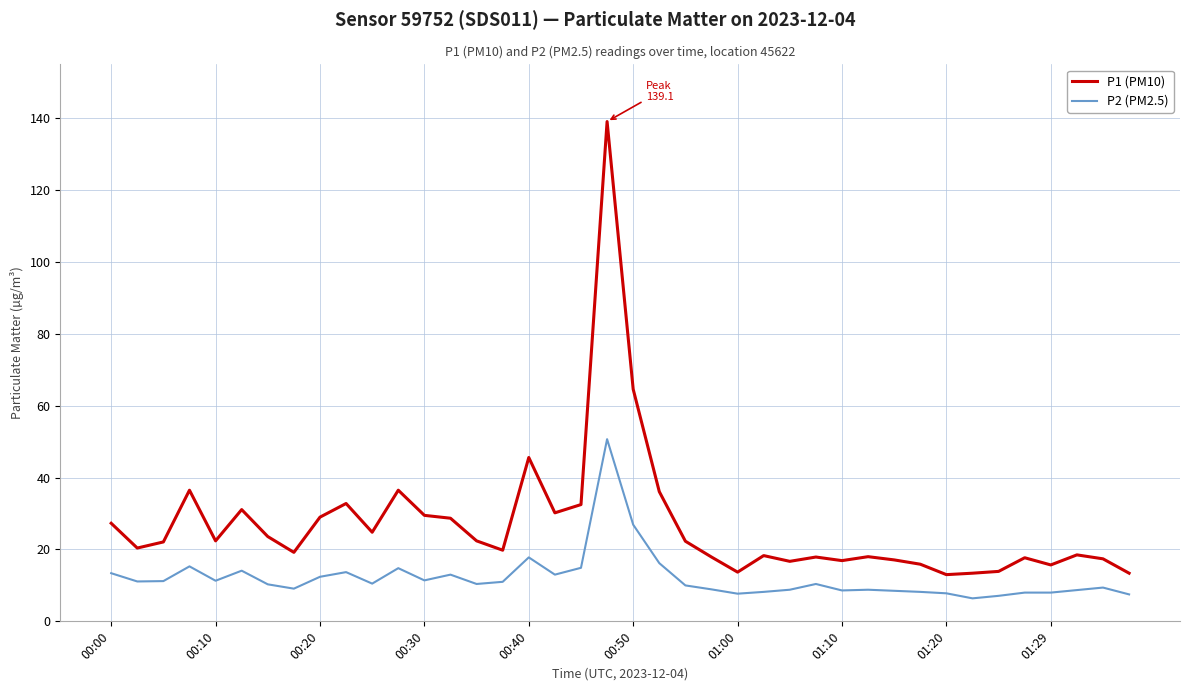

Rank the series by their maximum value, from highest to lowest.

P1 (PM10), P2 (PM2.5)